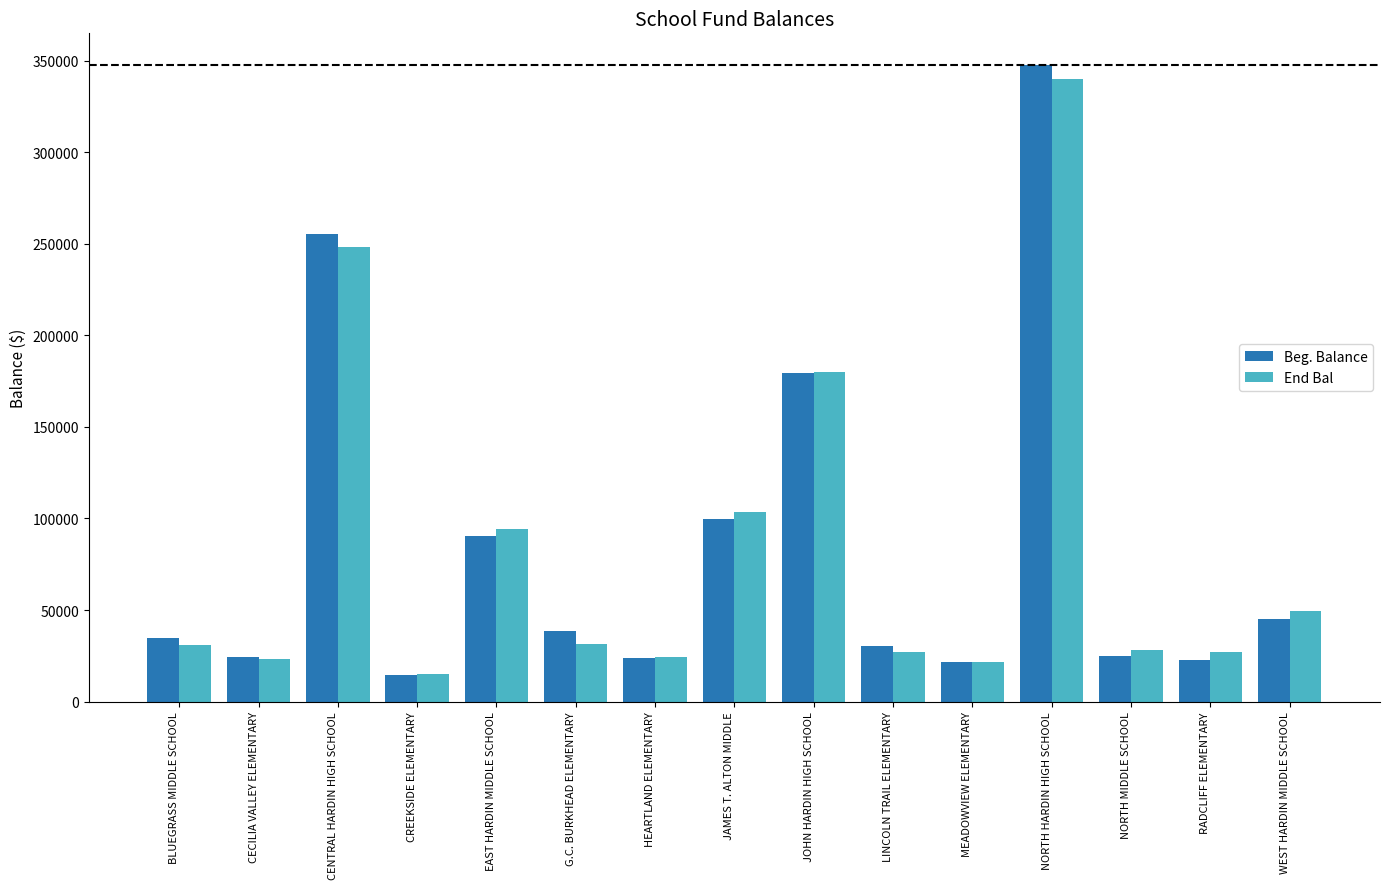

Which series changed the most between G.C. BURKHEAD ELEMENTARY and MEADOWVIEW ELEMENTARY?

Beg. Balance